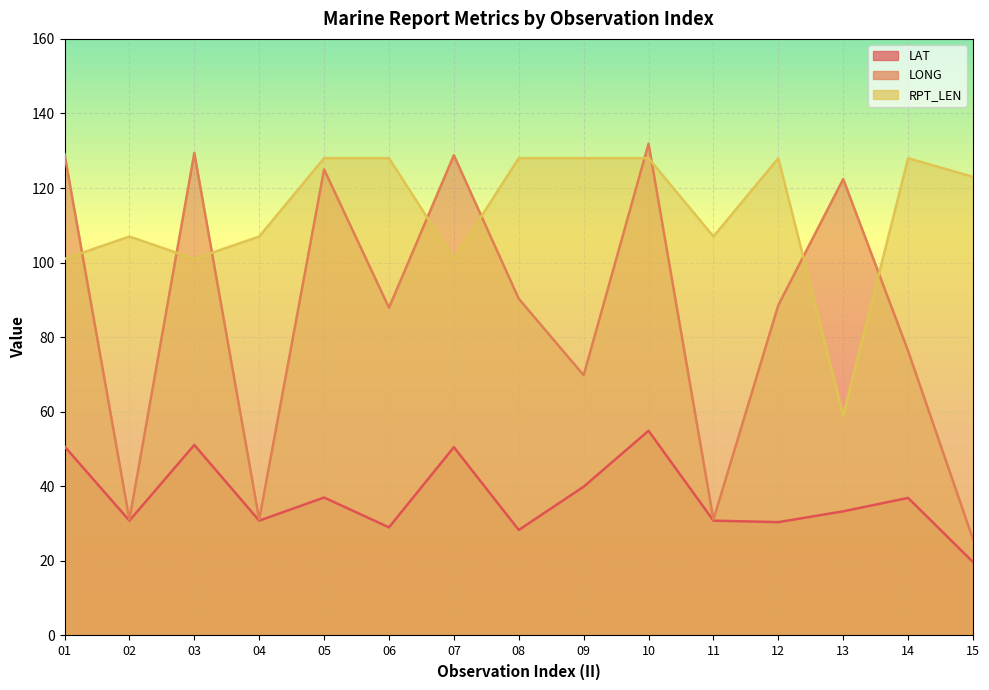

Is the value of LAT at 07 greater than the value of LONG at 15?

Yes